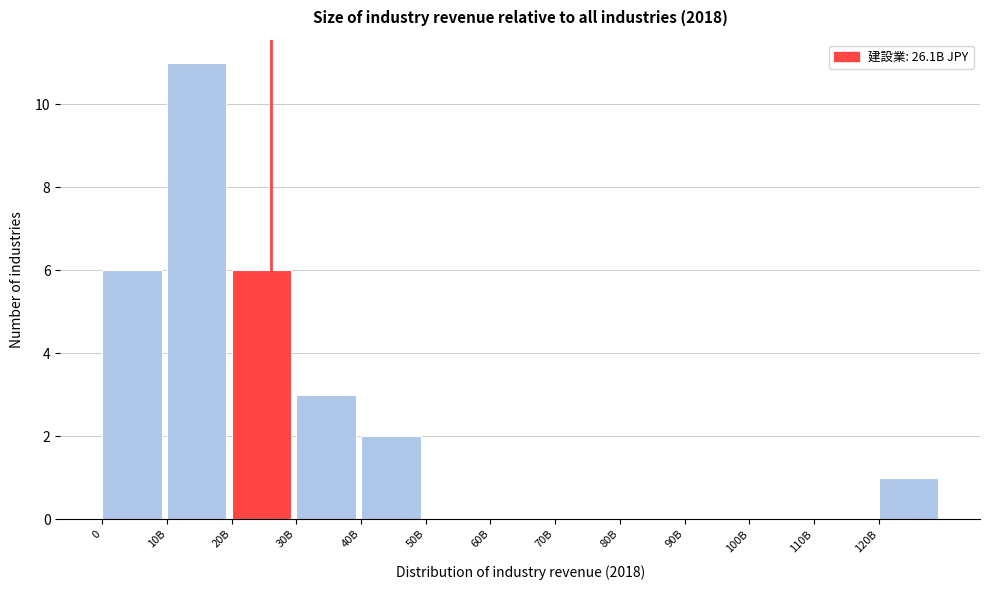

Reading right to left, transcribe all the data shown in this chart.

120B=1	110B=0	100B=0	90B=0	80B=0	70B=0	60B=0	50B=0	40B=2	30B=3	20B=6	10B=11	0=6